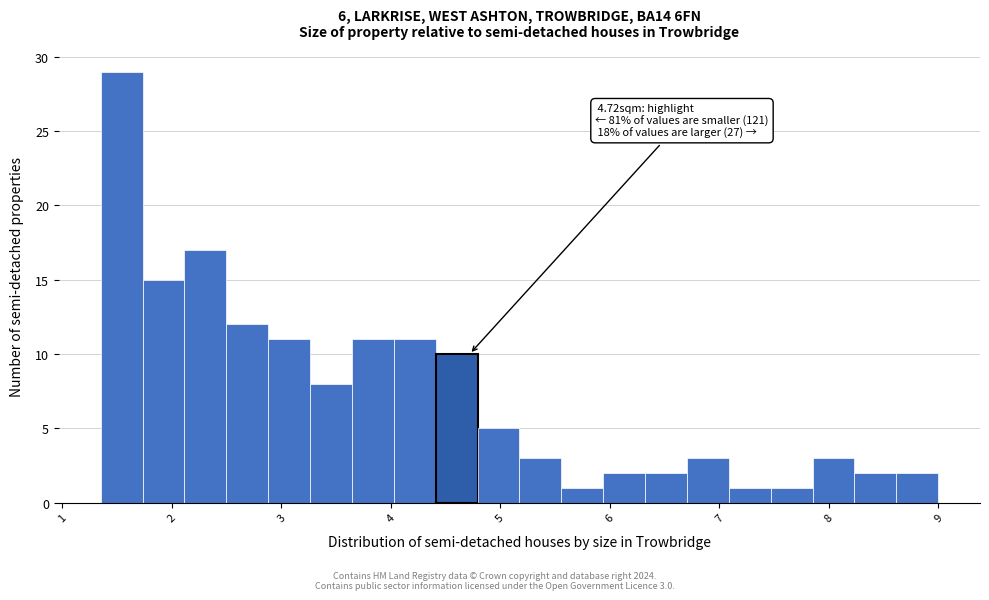

Around what value on the x-axis is the tallest bar? Give the approximate position of its centre, as read against the axis.

1.5